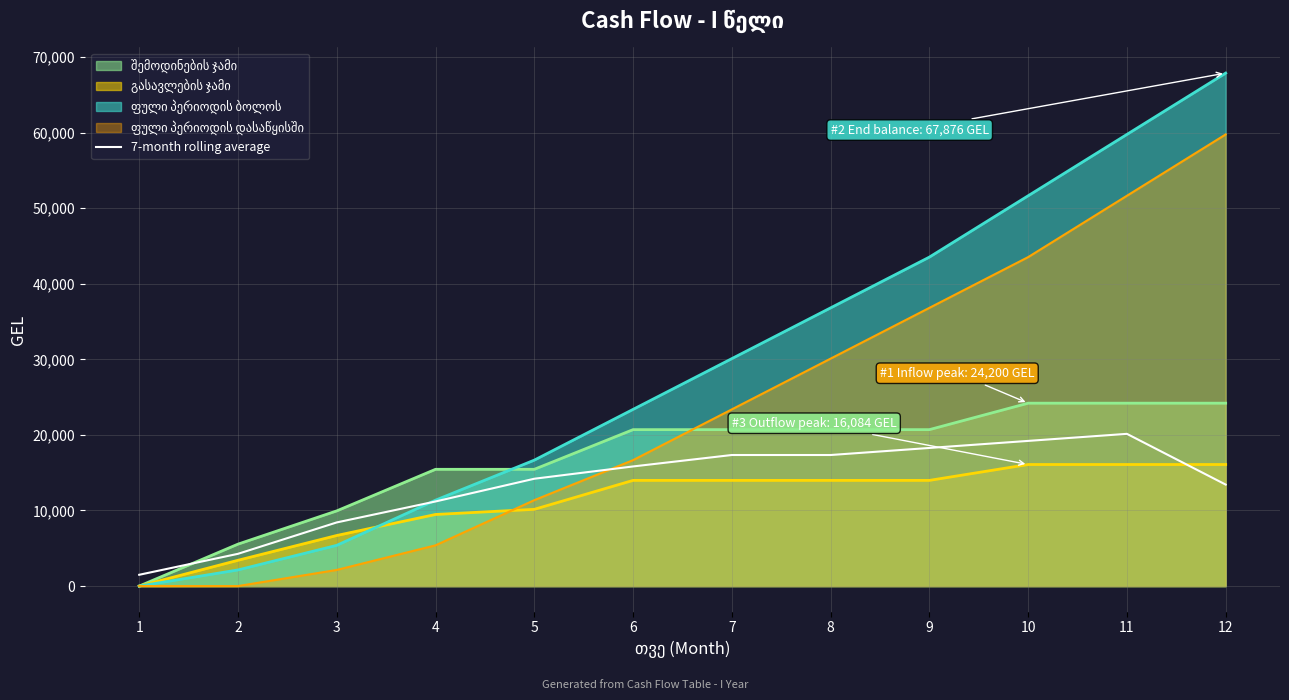

What is the total value across all series at 4?

52879.3